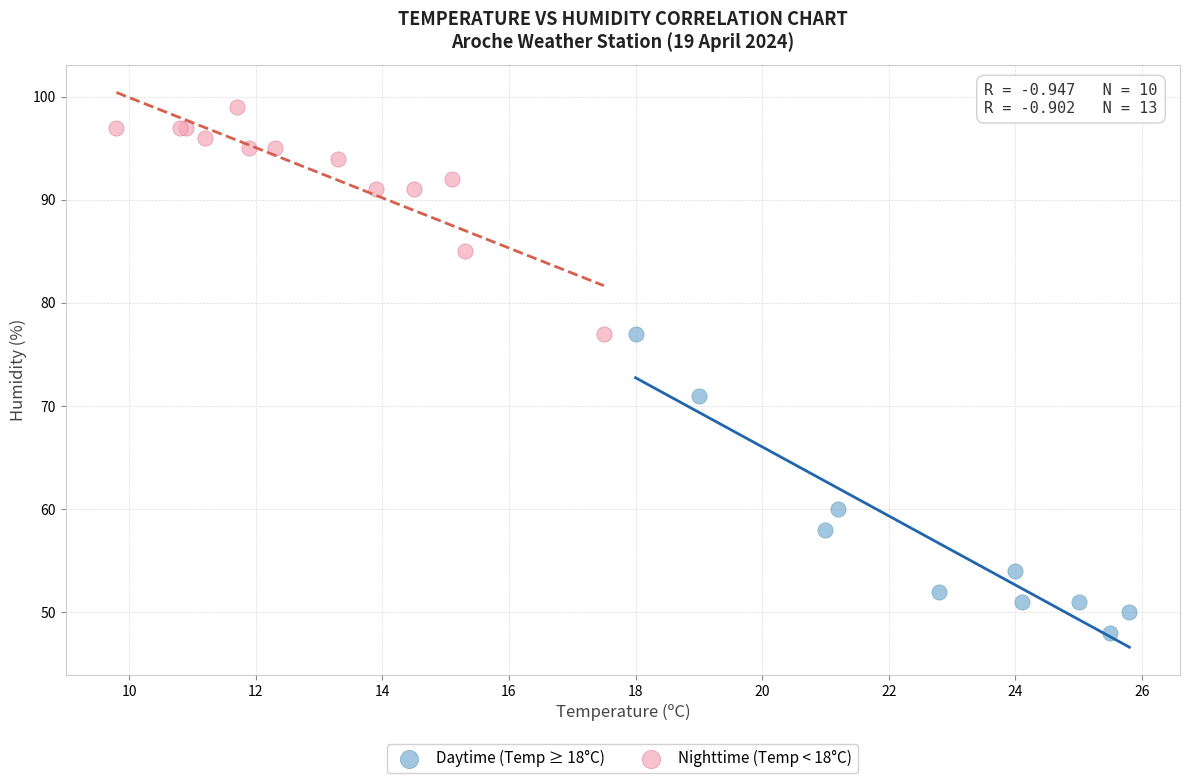

Which series reaches the minimum Y coordinate?

Daytime (Temp ≥ 18°C)